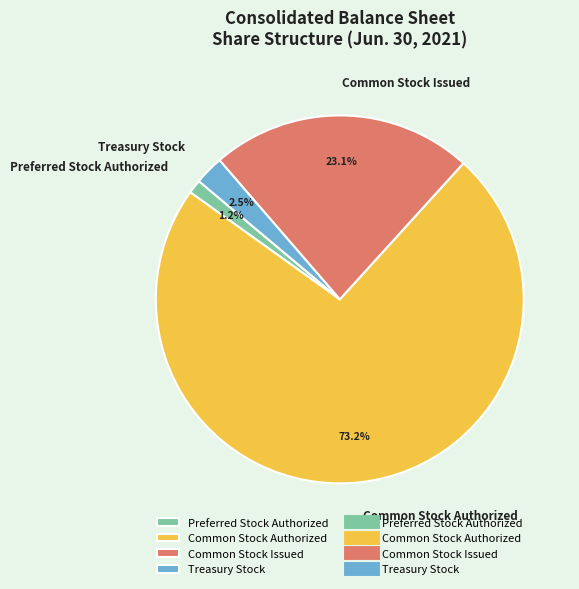

To the nearest percent, what is the difference between the largest and smallest slice percentages?

72%